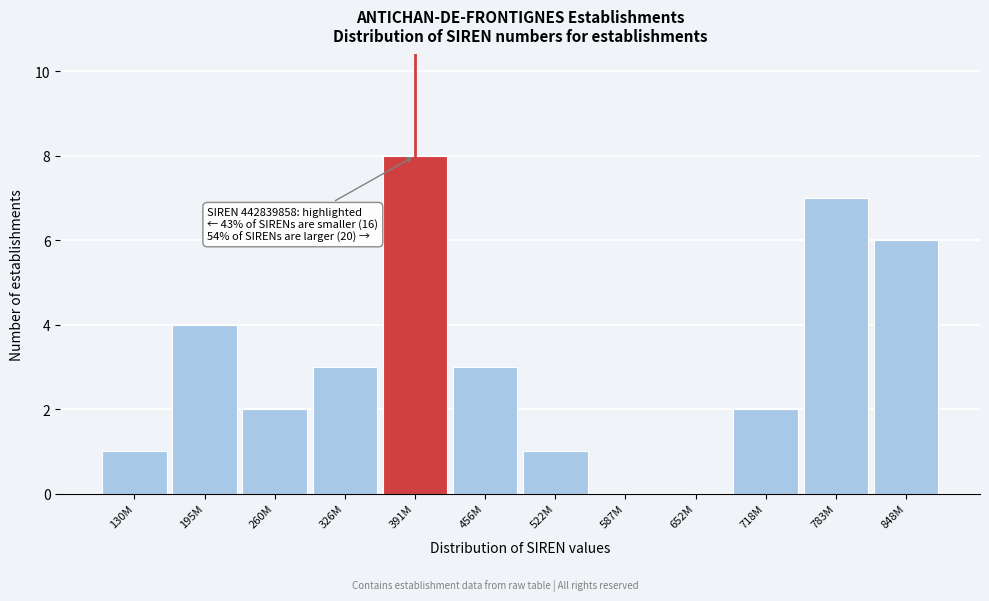

Reading left to right, list all the values displayed in this chart.

130M=1	195M=4	260M=2	326M=3	391M=8	456M=3	522M=1	587M=0	652M=0	718M=2	783M=7	848M=6